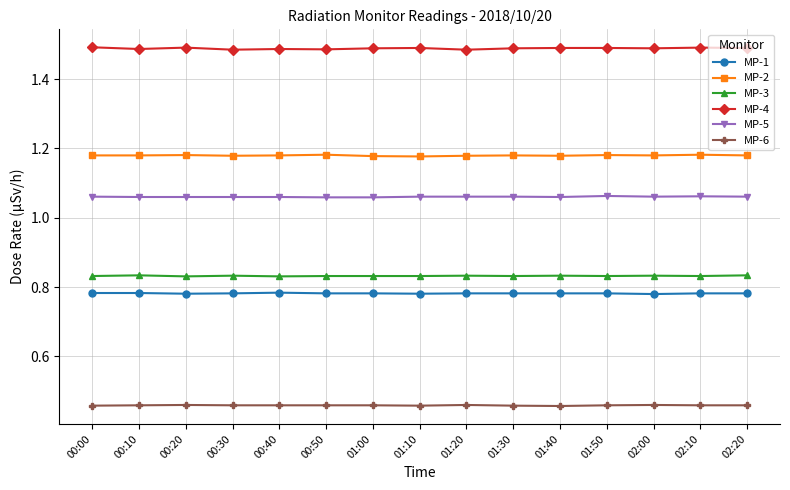

Which series has the widest spread of values?

MP-4